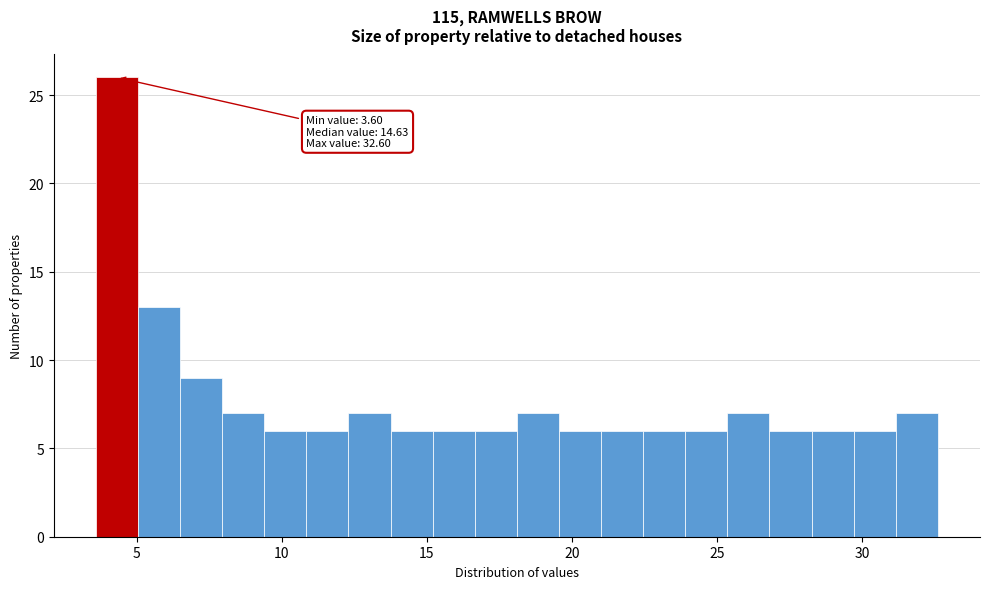

Read against the x-axis, roughly where is the centre of the tallest bar?

4.5